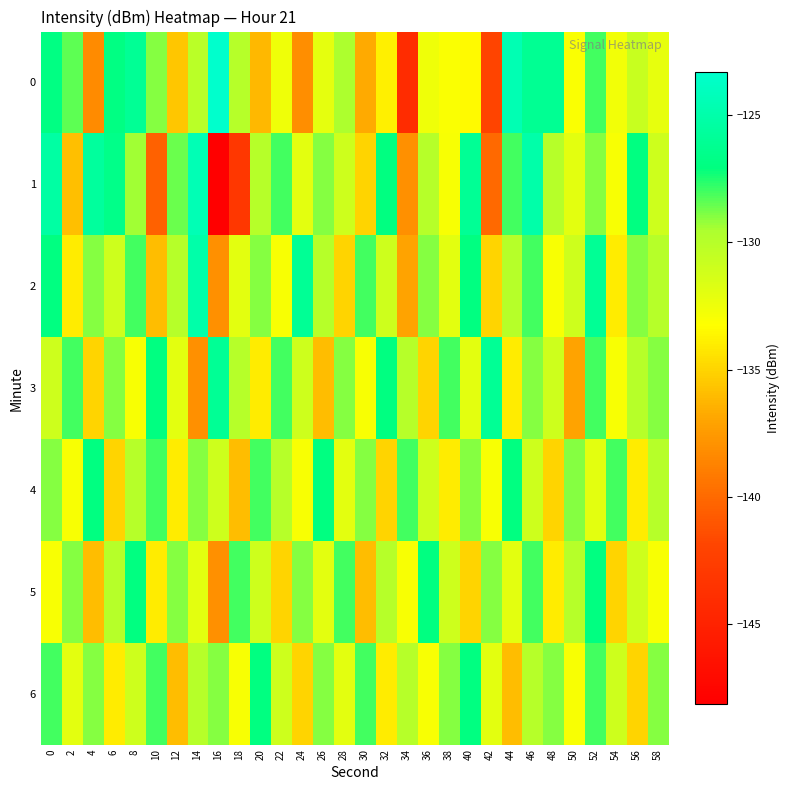

At which category is the sum across all series the highest?

46